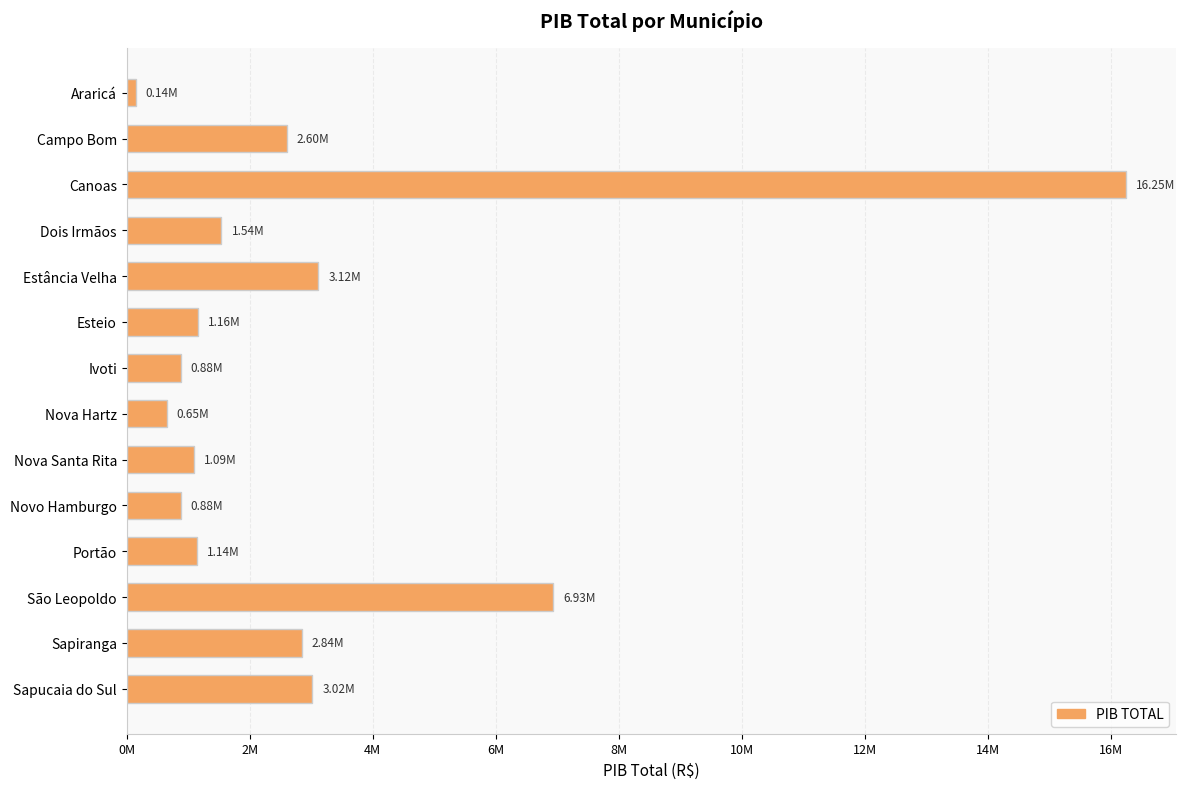

Are the bars horizontal?

Yes